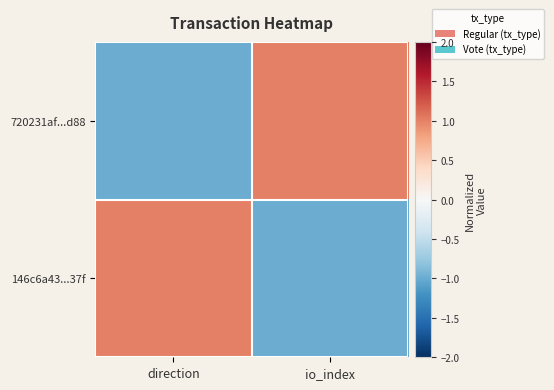

Rank the series by their maximum value, from highest to lowest.

720231af...d88, 146c6a43...37f